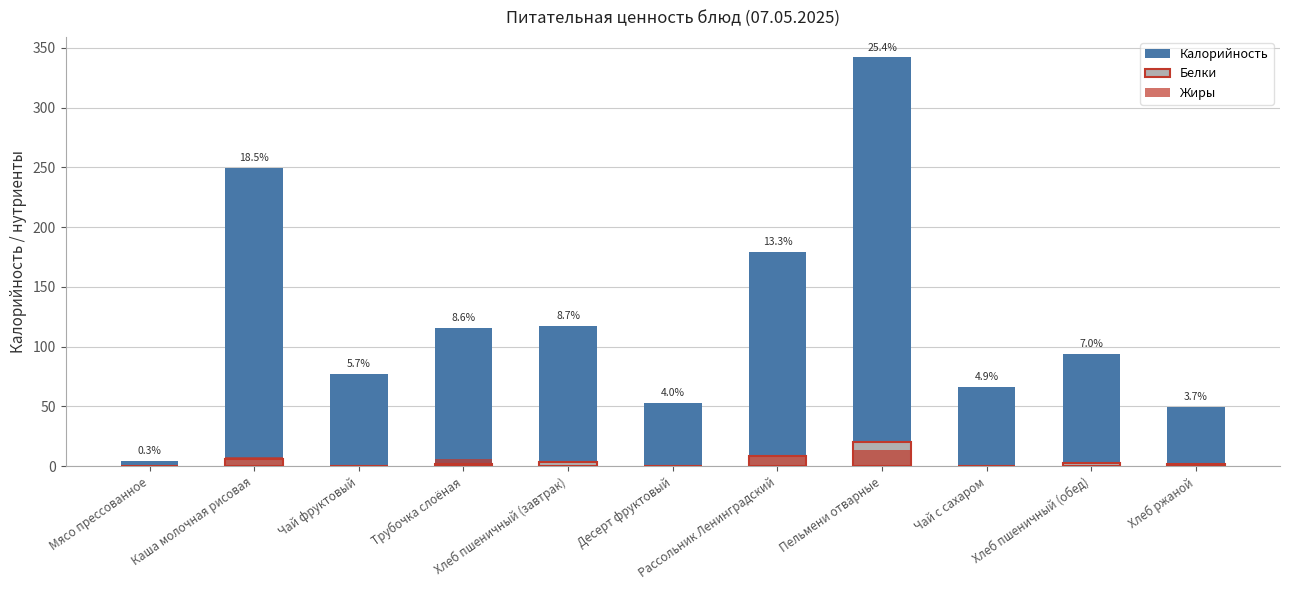

Reading right to left, transcribe all the data shown in this chart.

Калорийность: Хлеб ржаной=49.6	Хлеб пшеничный (обед)=93.8	Чай с сахаром=66.2	Пельмени отварные=342.0	Рассольник Ленинградский=179.2	Десерт фруктовый=53.3	Хлеб пшеничный (завтрак)=117.2	Трубочка слоёная=115.9	Чай фруктовый=77.2	Каша молочная рисовая=249.8	Мясо прессованное=4.7
Белки: Хлеб ржаной=1.7	Хлеб пшеничный (обед)=3.0	Чай с сахаром=0.0	Пельмени отварные=20.2	Рассольник Ленинградский=8.9	Десерт фруктовый=0.5	Хлеб пшеничный (завтрак)=3.8	Трубочка слоёная=1.6	Чай фруктовый=0.2	Каша молочная рисовая=6.0	Мясо прессованное=0.2
Жиры: Хлеб ржаной=0.3	Хлеб пшеничный (обед)=0.3	Чай с сахаром=0.0	Пельмени отварные=13.7	Рассольник Ленинградский=9.8	Десерт фруктовый=0.5	Хлеб пшеничный (завтрак)=0.4	Трубочка слоёная=5.7	Чай фруктовый=0.0	Каша молочная рисовая=7.5	Мясо прессованное=0.4